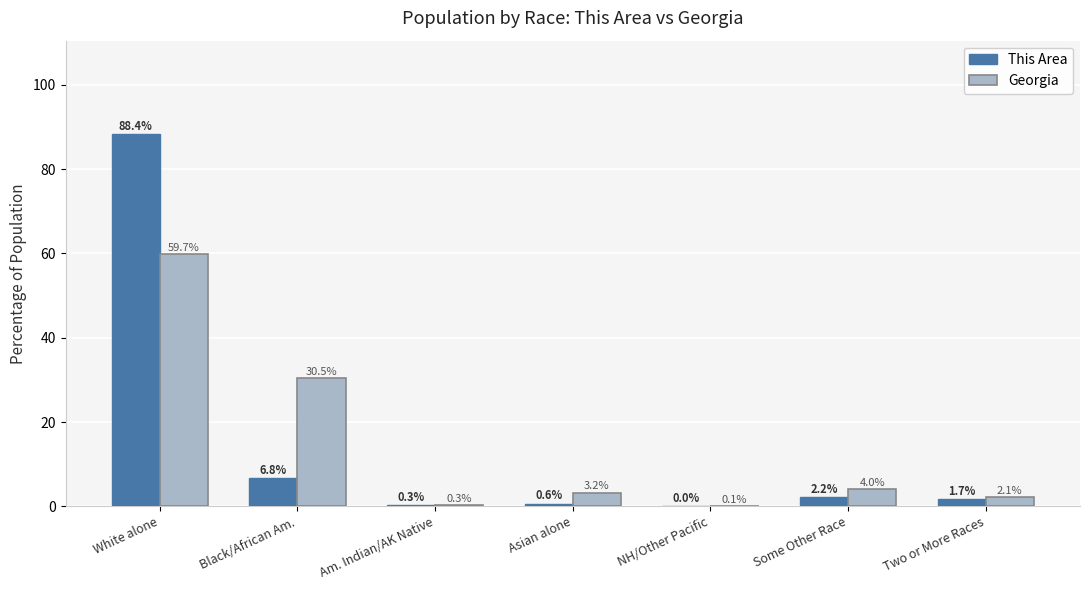

What is the average value of the Georgia series?

14.3